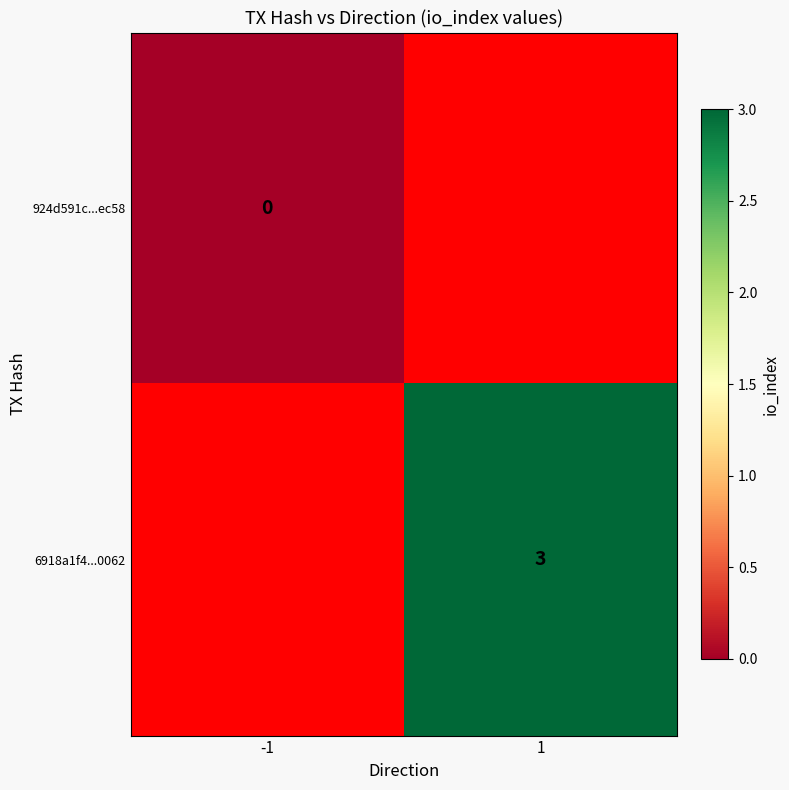

The 6918a1f4...0062 series shows 4 at 1. True or false?

False